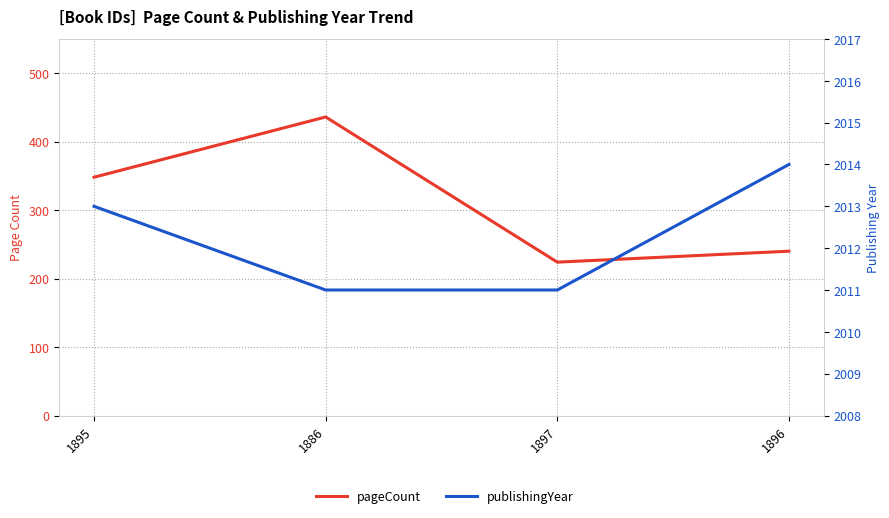

What position from the left is 1896?

4